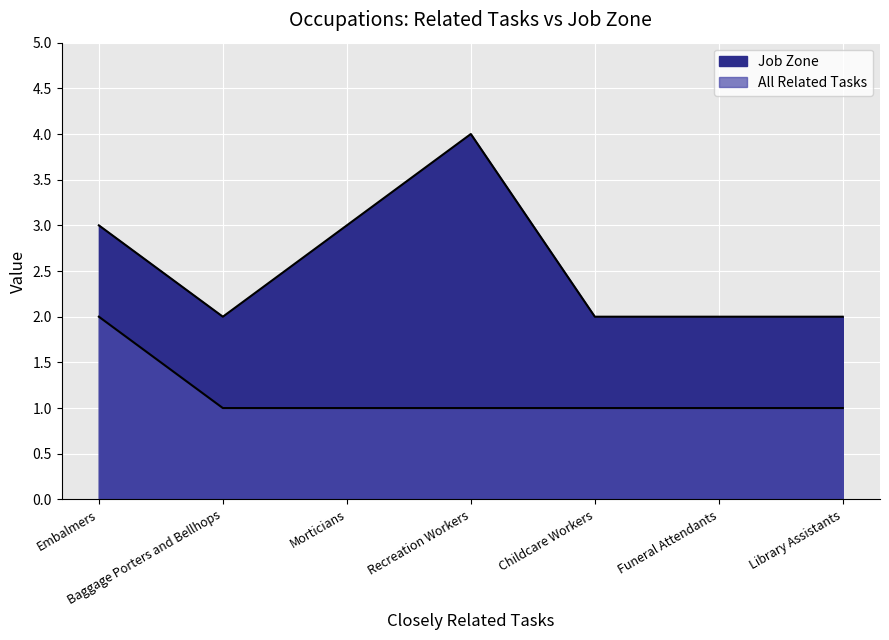

What is the value of the All Related Tasks point at the 5th from the left?

1